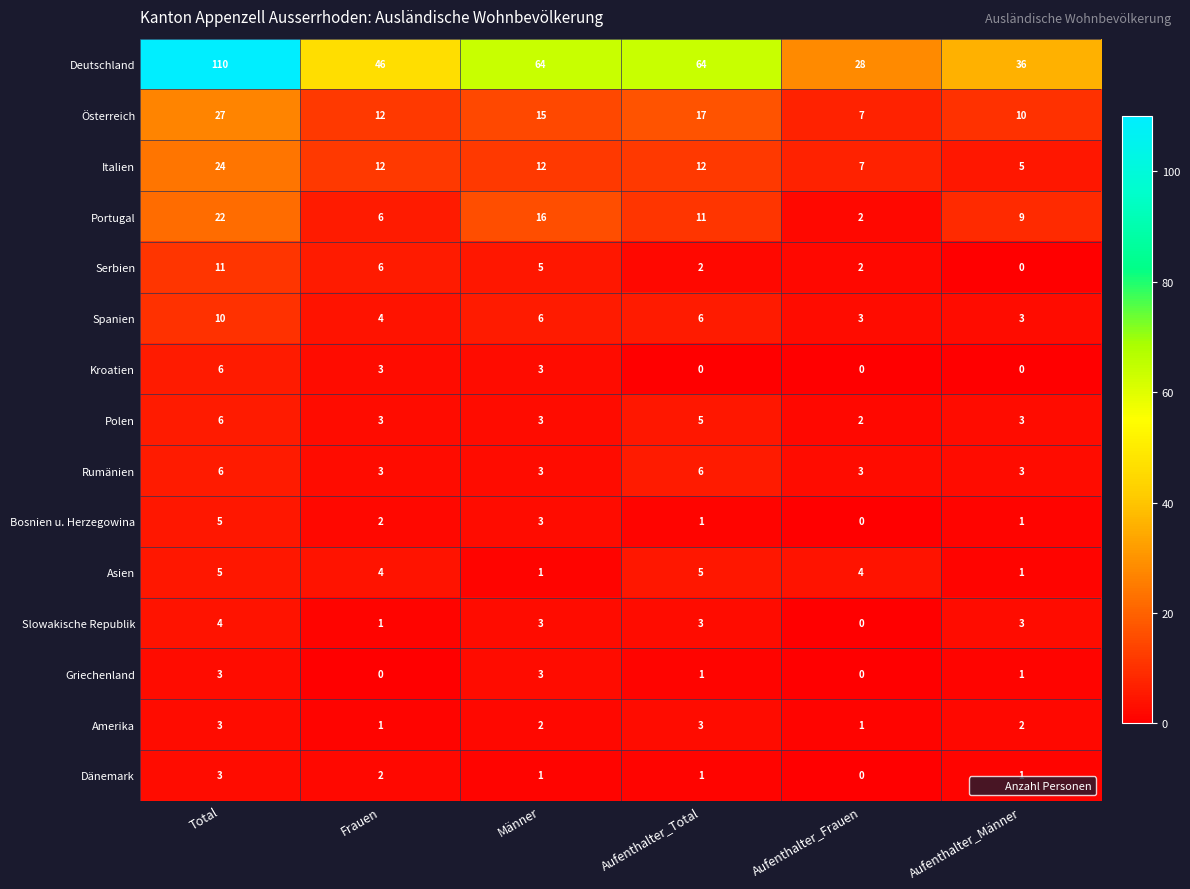

The value of Griechenland at Aufenthalter_Total is 2. True or false?

False